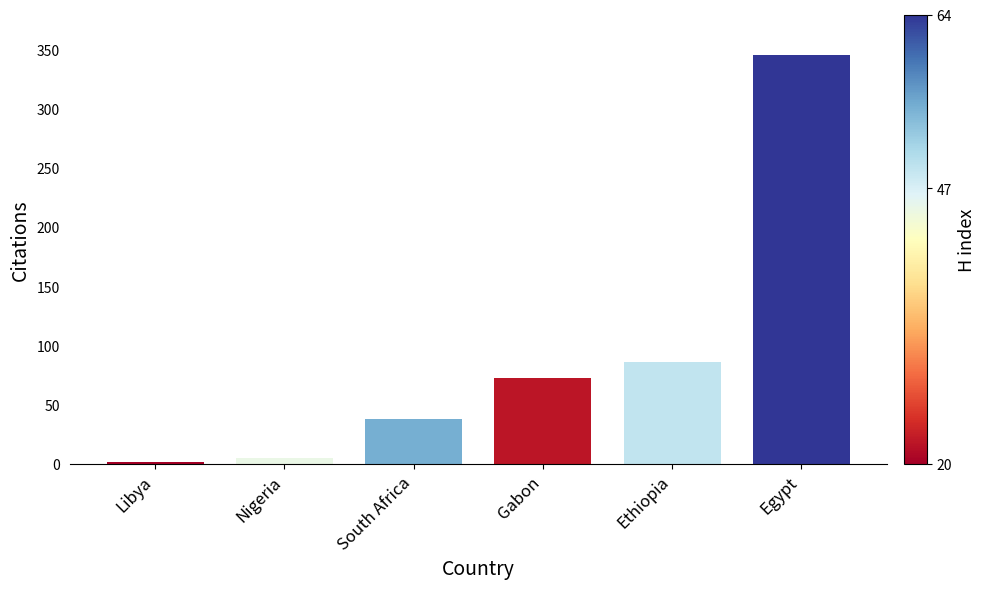

What is the maximum value shown in the chart?

345